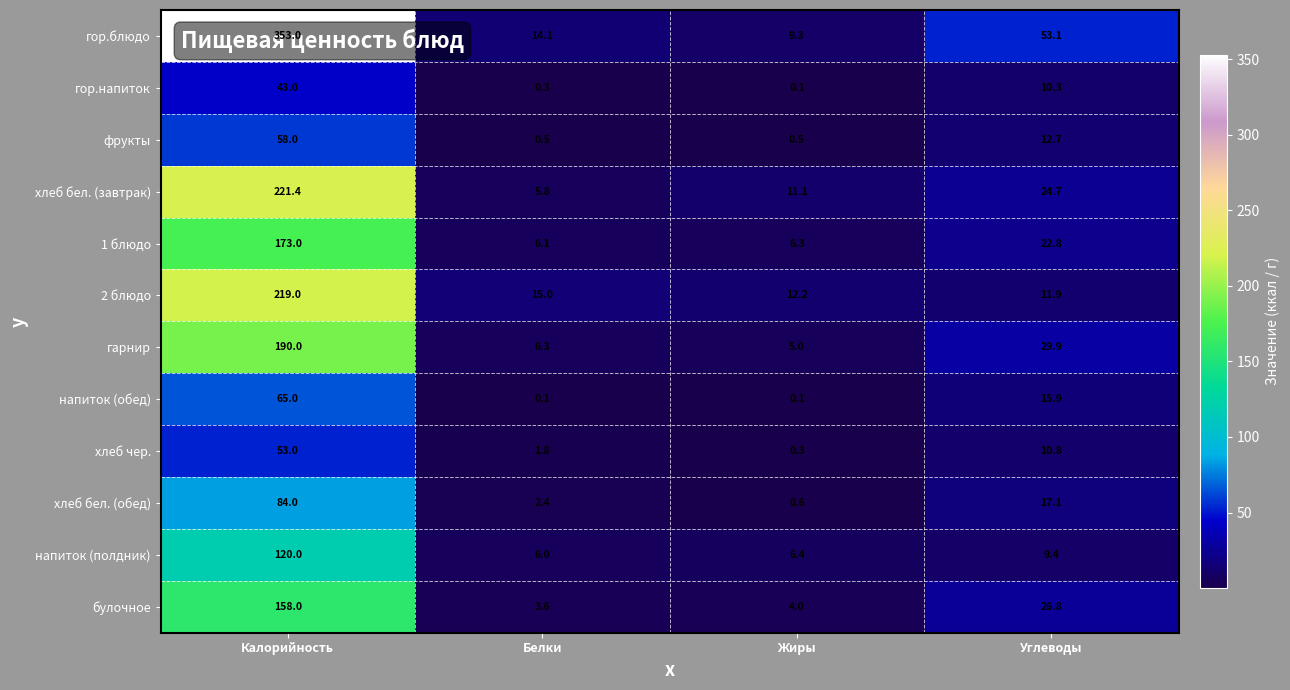

List the series in order of their peak value, highest first.

гор.блюдо, хлеб бел. (завтрак), 2 блюдо, гарнир, 1 блюдо, булочное, напиток (полдник), хлеб бел. (обед), напиток (обед), фрукты, хлеб чер., гор.напиток